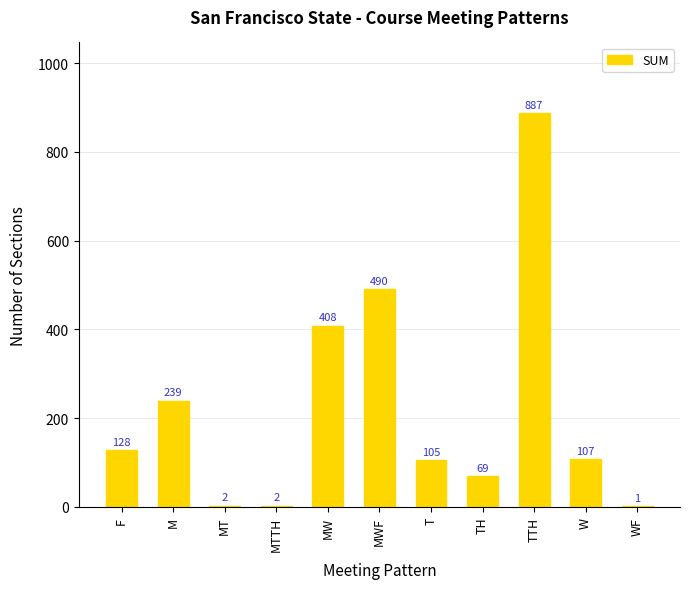

What is the average value?

222